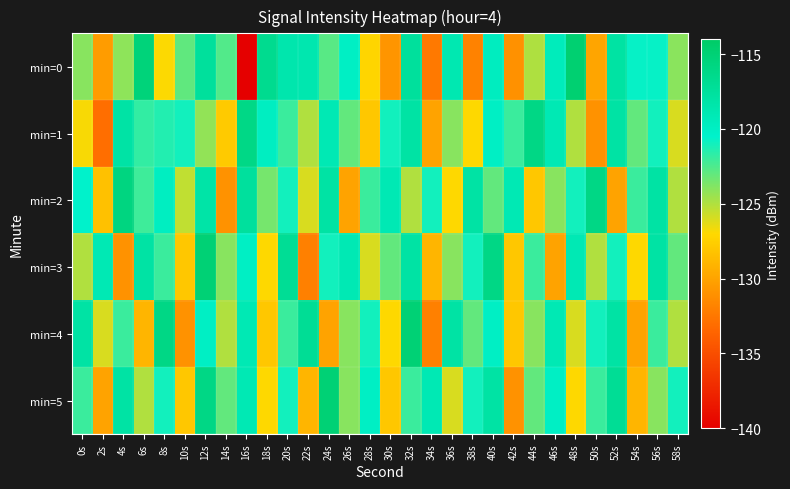

Rank the series at 46s from lowest to highest value.

min=3, min=2, min=5, min=0, min=1, min=4